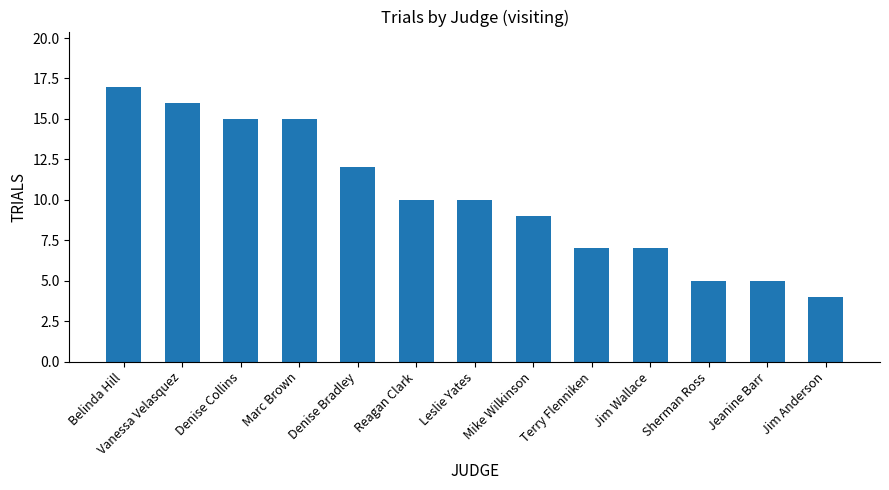

What is the minimum value shown in the chart?

4